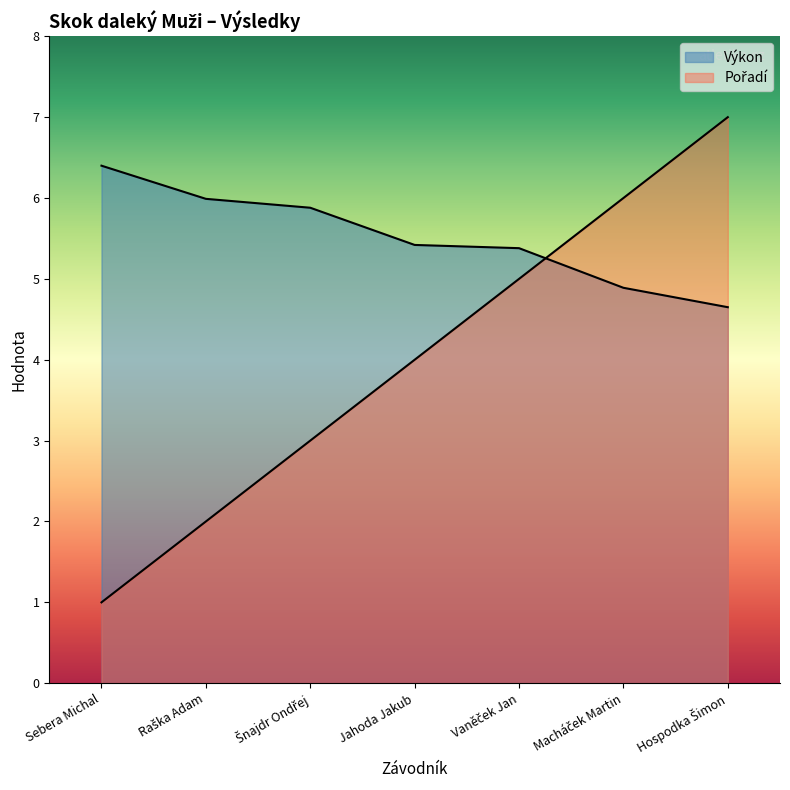

How many times do Pořadí and Výkon cross each other?

1